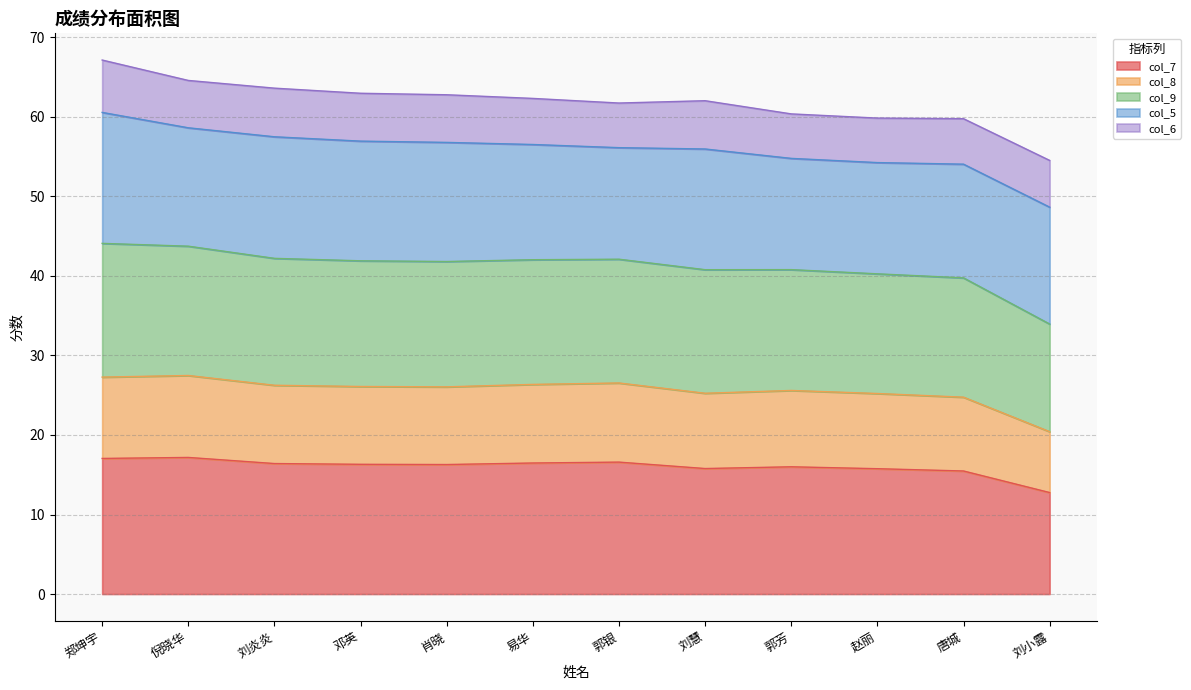

The value of col_9 at 唐城 is 87.9. True or false?

False